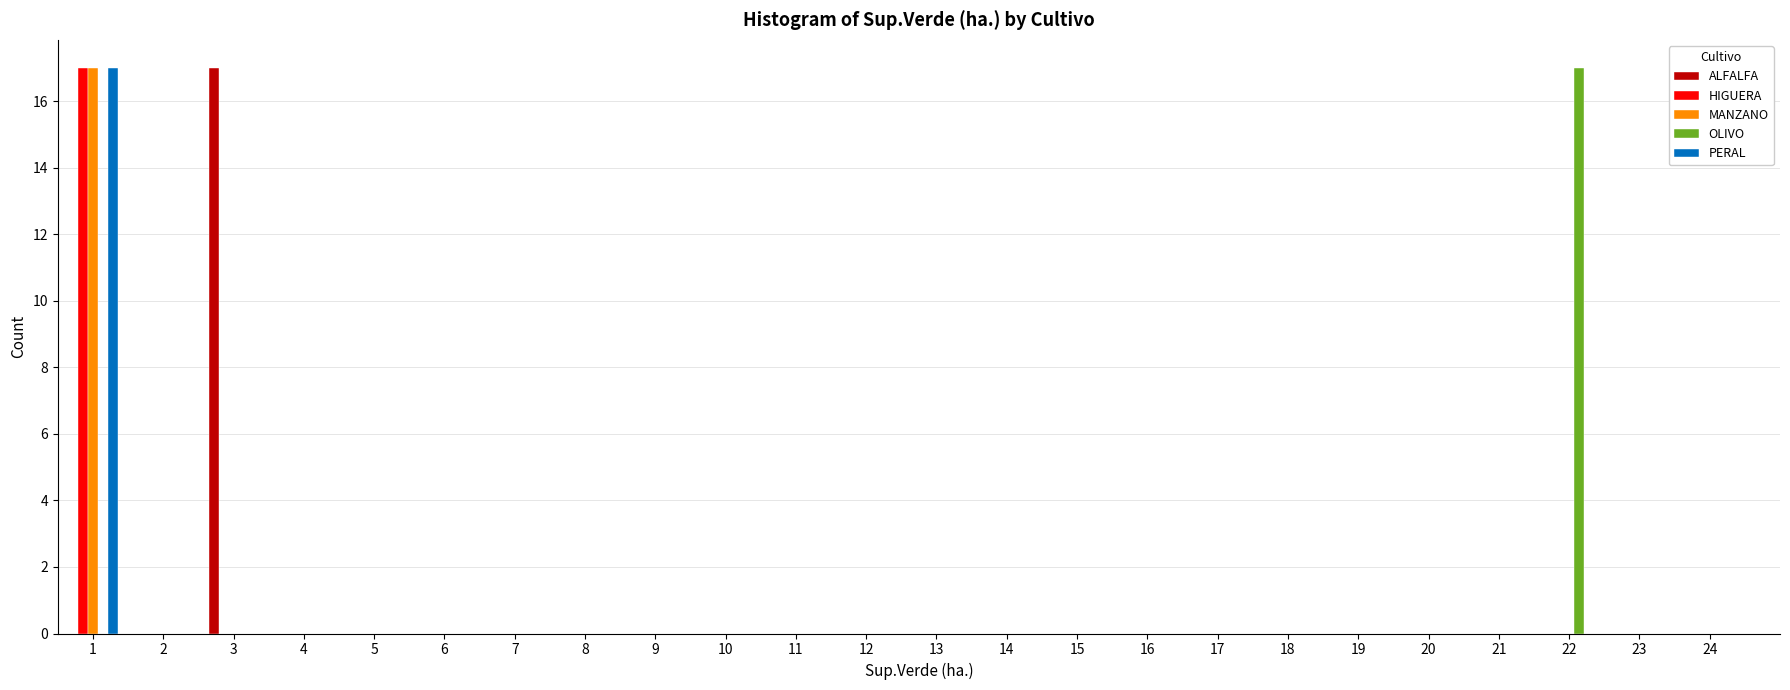

In the MANZANO series, which range on the x-axis has the tallest bar?

0.5 to 1.5